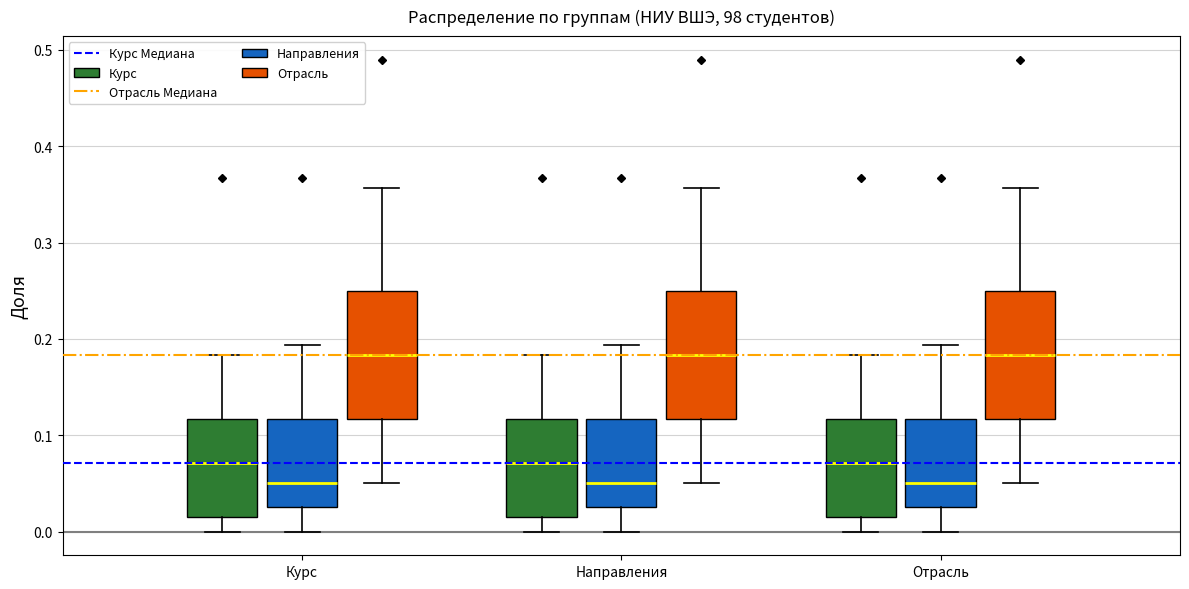

Reading left to right, transcribe this box plot: for each box, give where its median line is, the range the box spans, and where its two whiskers end, as read against the y-axis. The values are not printed on the chart, so give them approximately, as read against the axis.

Курс (Курс): median 0.07, box 0.02 to 0.12, whiskers 0.00 to 0.18
Курс (Направления): median 0.05, box 0.03 to 0.12, whiskers 0.00 to 0.19
Курс (Отрасль): median 0.18, box 0.12 to 0.25, whiskers 0.05 to 0.36
Направления (Курс): median 0.07, box 0.02 to 0.12, whiskers 0.00 to 0.18
Направления (Направления): median 0.05, box 0.03 to 0.12, whiskers 0.00 to 0.19
Направления (Отрасль): median 0.18, box 0.12 to 0.25, whiskers 0.05 to 0.36
Отрасль (Курс): median 0.07, box 0.02 to 0.12, whiskers 0.00 to 0.18
Отрасль (Направления): median 0.05, box 0.03 to 0.12, whiskers 0.00 to 0.19
Отрасль (Отрасль): median 0.18, box 0.12 to 0.25, whiskers 0.05 to 0.36